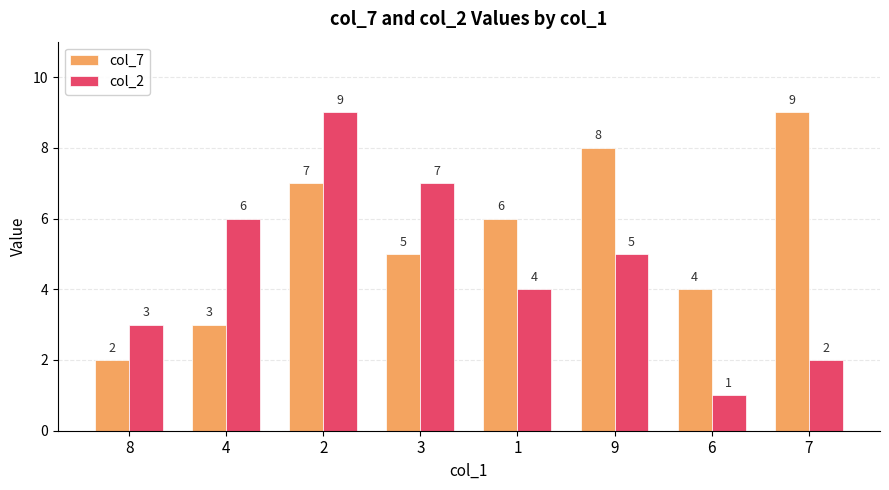

Which series has the largest range (max minus min)?

col_2